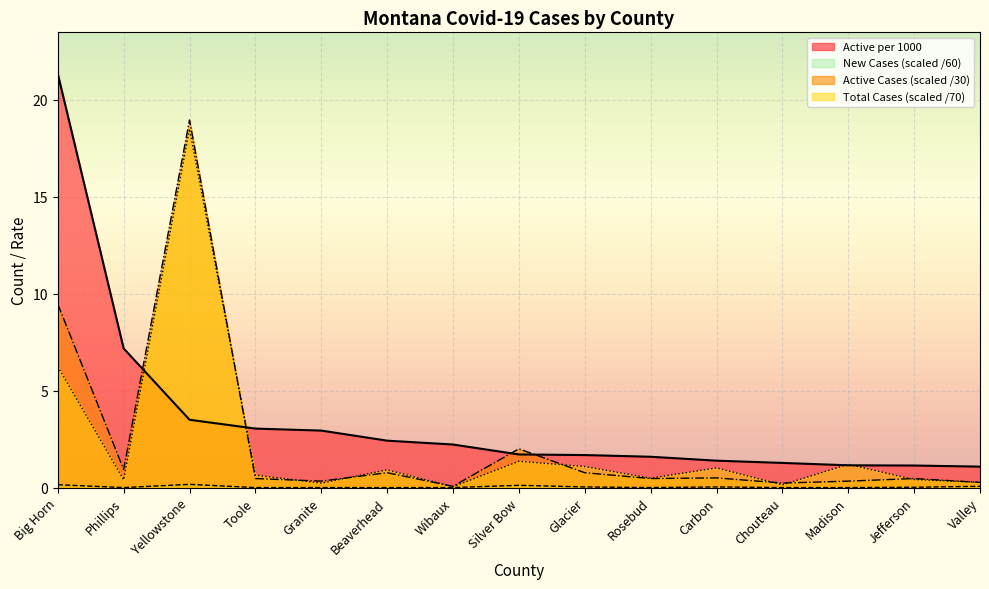

Reading left to right, transcribe all the data shown in this chart.

Active per 1000: 21.4	7.2	3.5	3.0	2.9	2.4	2.2	1.7	1.7	1.6	1.4	1.3	1.1	1.1	1.1
Total Cases: 6.2	0.4	18.5	0.6	0.2	0.9	0.0	1.4	1.1	0.5	1.0	0.1	1.2	0.4	0.3
Active Cases: 9.5	0.9	19.0	0.5	0.3	0.8	0.1	2.0	0.8	0.5	0.5	0.2	0.3	0.5	0.3
New Cases: 0.1	0.0	0.2	0.0	0.0	0.0	0.0	0.1	0.0	0.0	0.0	0.0	0.0	0.0	0.1